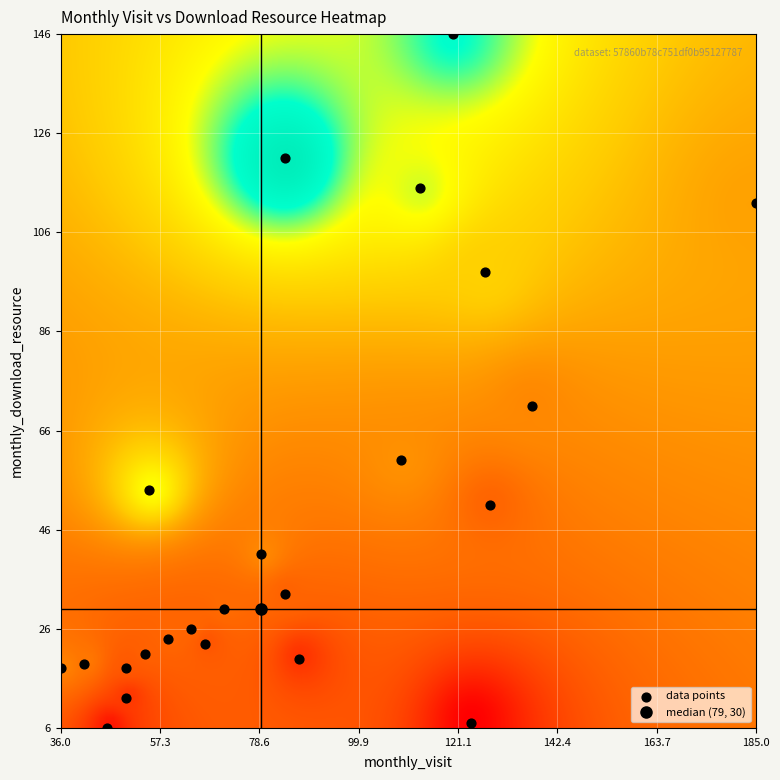

What Y value in the scatter plot is closest to 76?

71